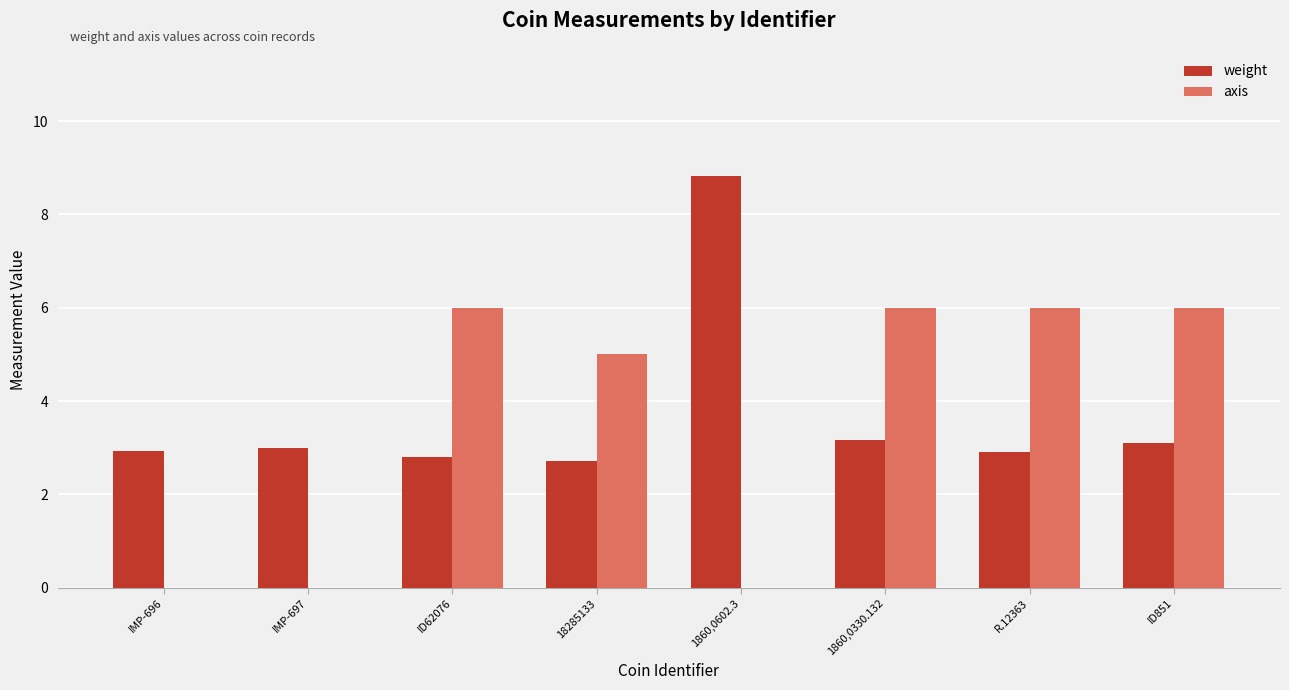

Is the value of weight at IMP-696 greater than the value of axis at 18285133?

No